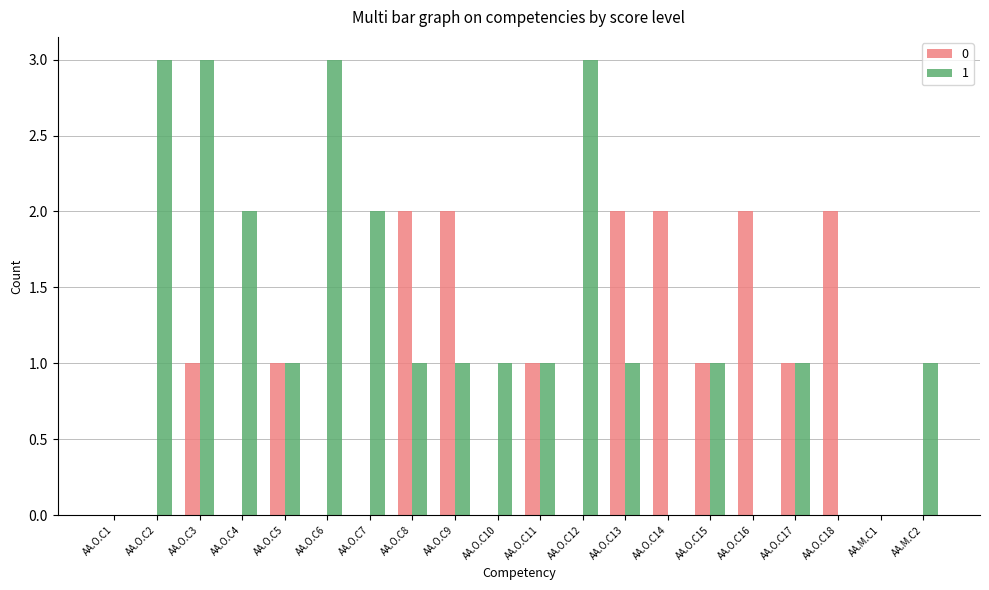

At which category is the sum across all series the highest?

AA.O.C3